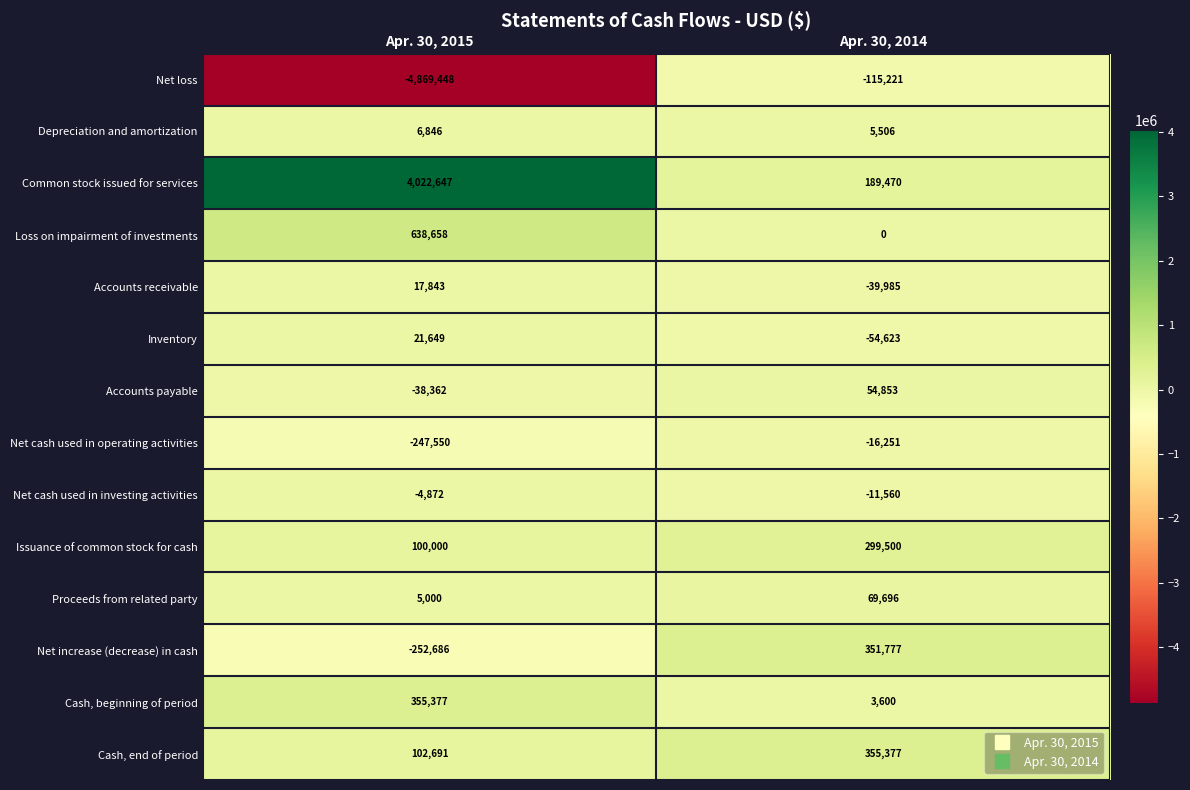

Which series has the widest spread of values?

Net loss